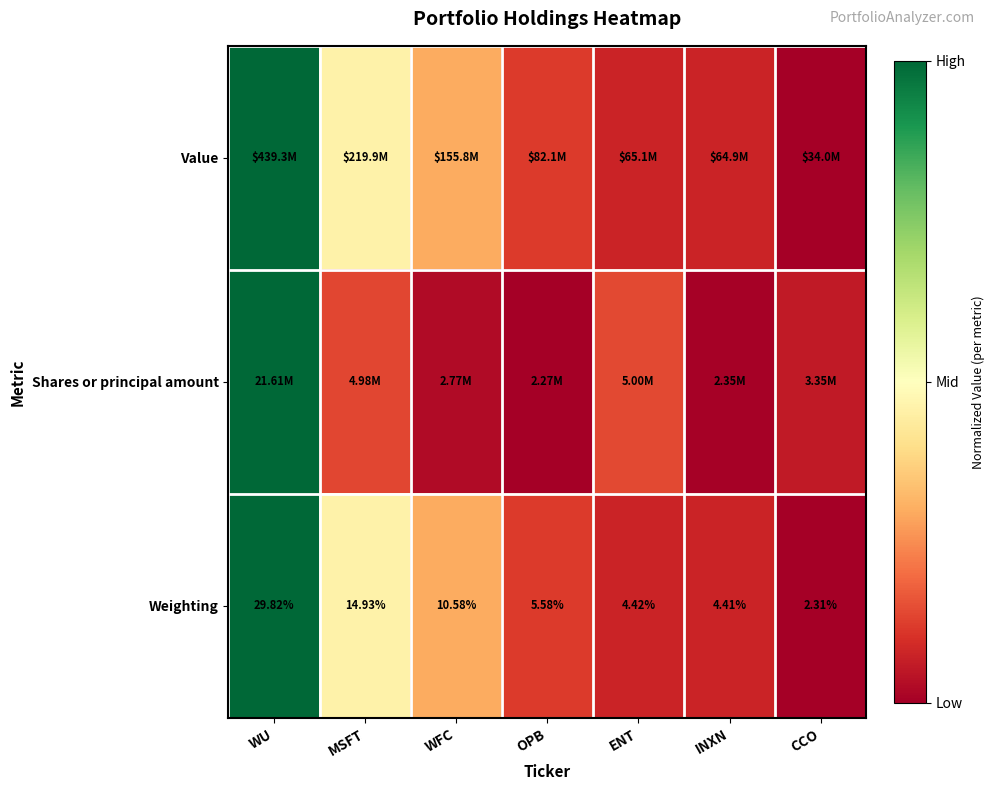

List the labels in order of Weighting value, smallest first.

CCO, INXN, ENT, OPB, WFC, MSFT, WU